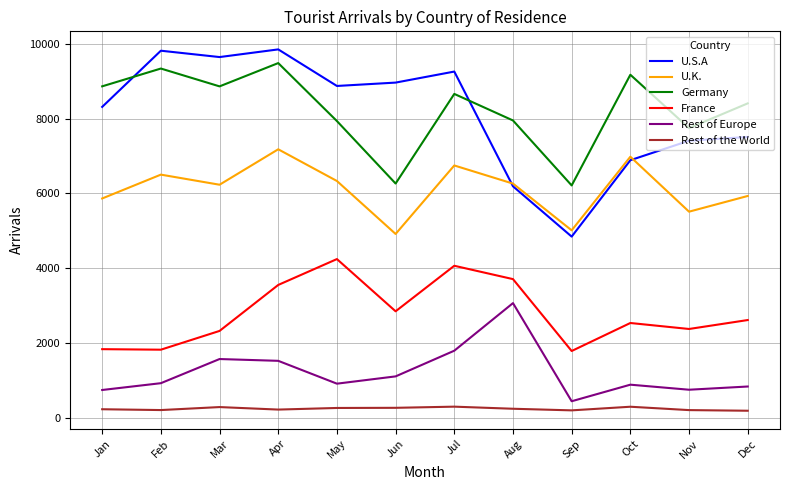

Is the value of U.K. at Jan greater than the value of Rest of the World at Jan?

Yes